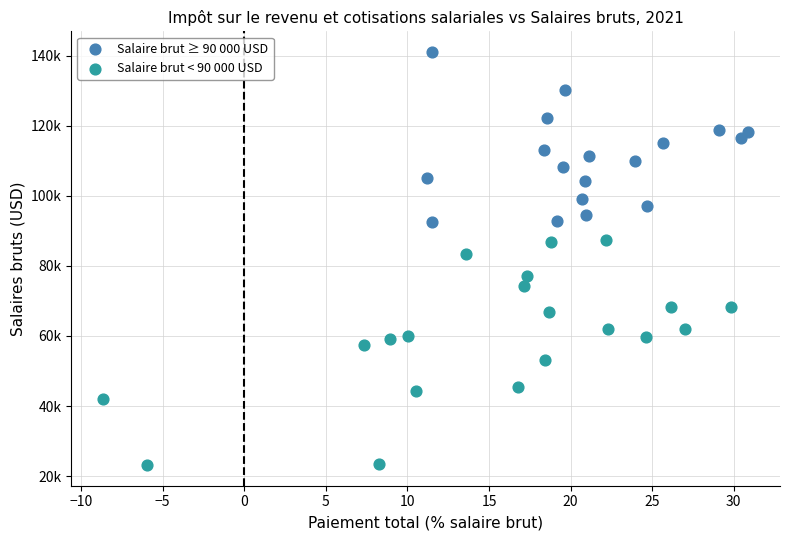

What are all the series names shown in the legend?

Salaire brut ≥ 90 000 USD, Salaire brut < 90 000 USD